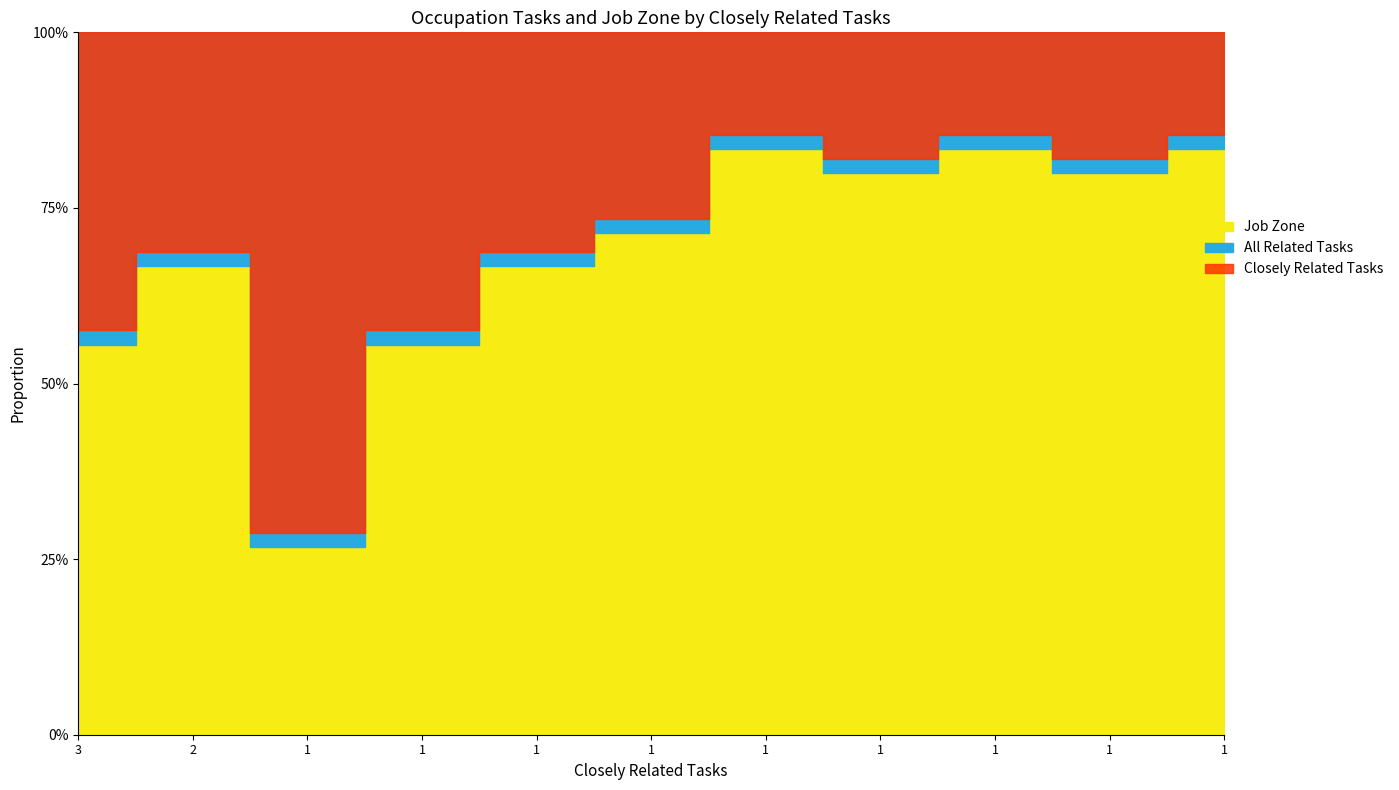

After their last crossing, which series has the higher values: Job Zone or All Related Tasks?

Job Zone